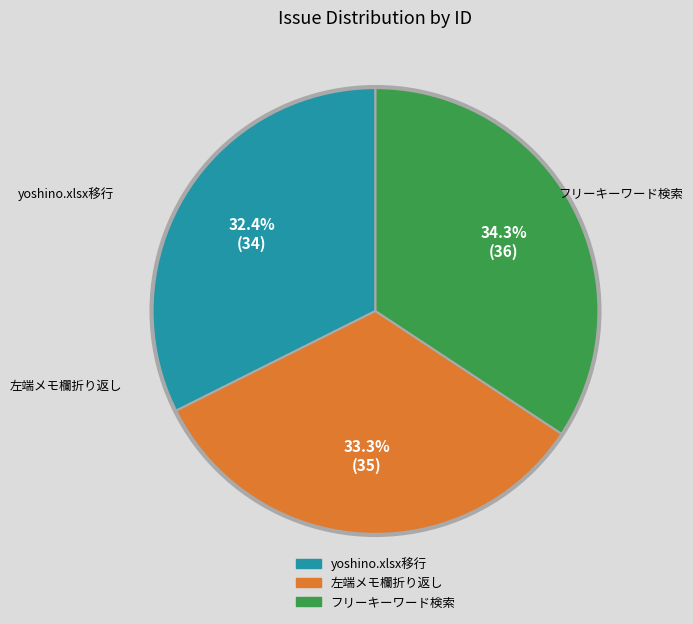

Is there any slice that represents more than half of the pie?

No